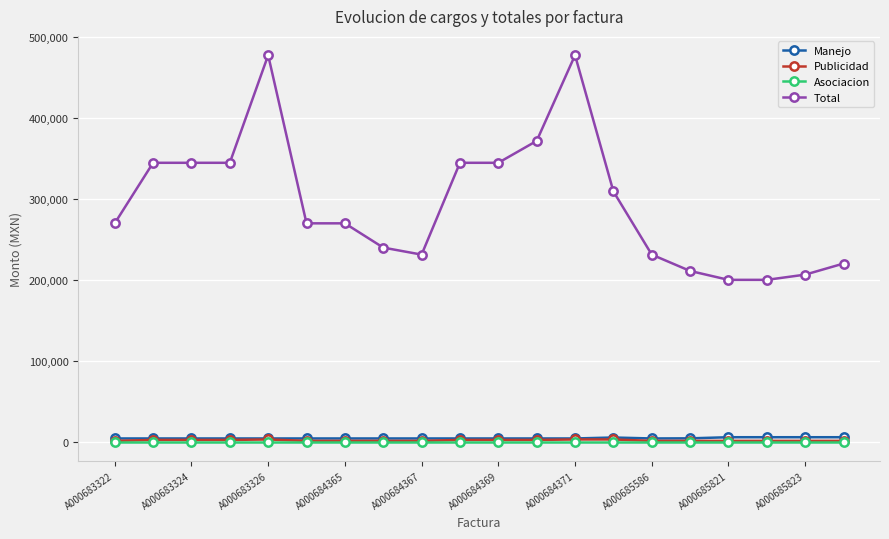

True or false: Total and Asociacion cross at least once.

False